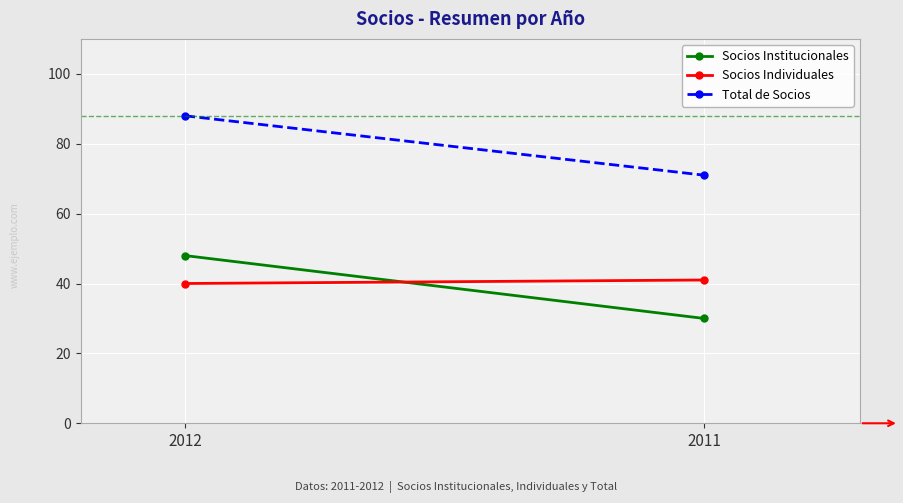

Count the Socios Institucionales values in the range 30 to 48.

2